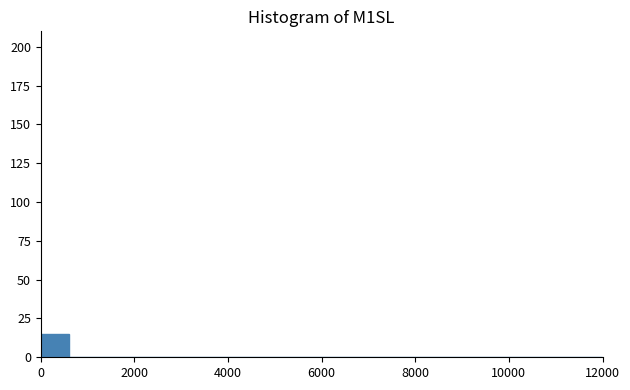

Around what value on the x-axis is the tallest bar? Give the approximate position of its centre, as read against the axis.

400